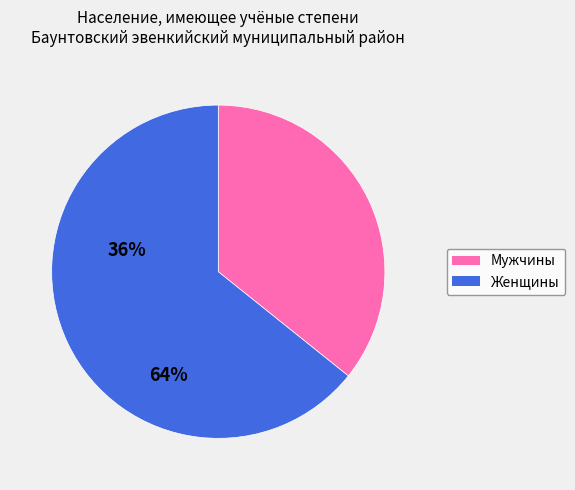

Count the number of slices in the pie.

2